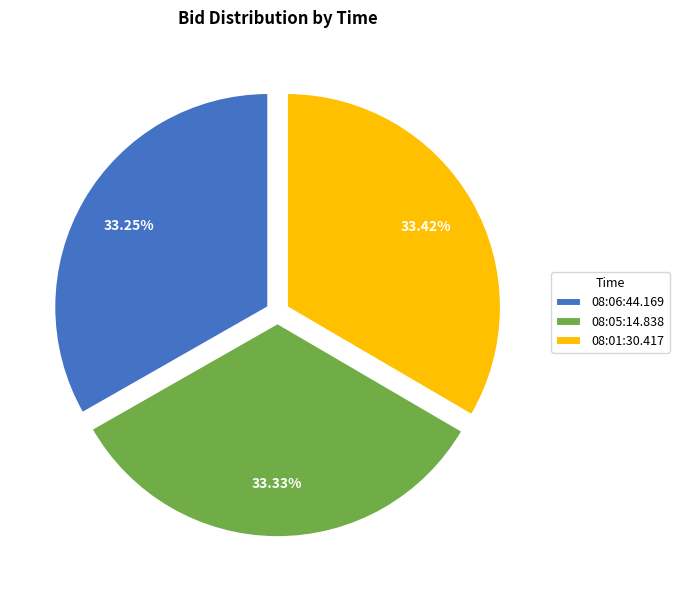

Is there any slice that represents more than half of the pie?

No